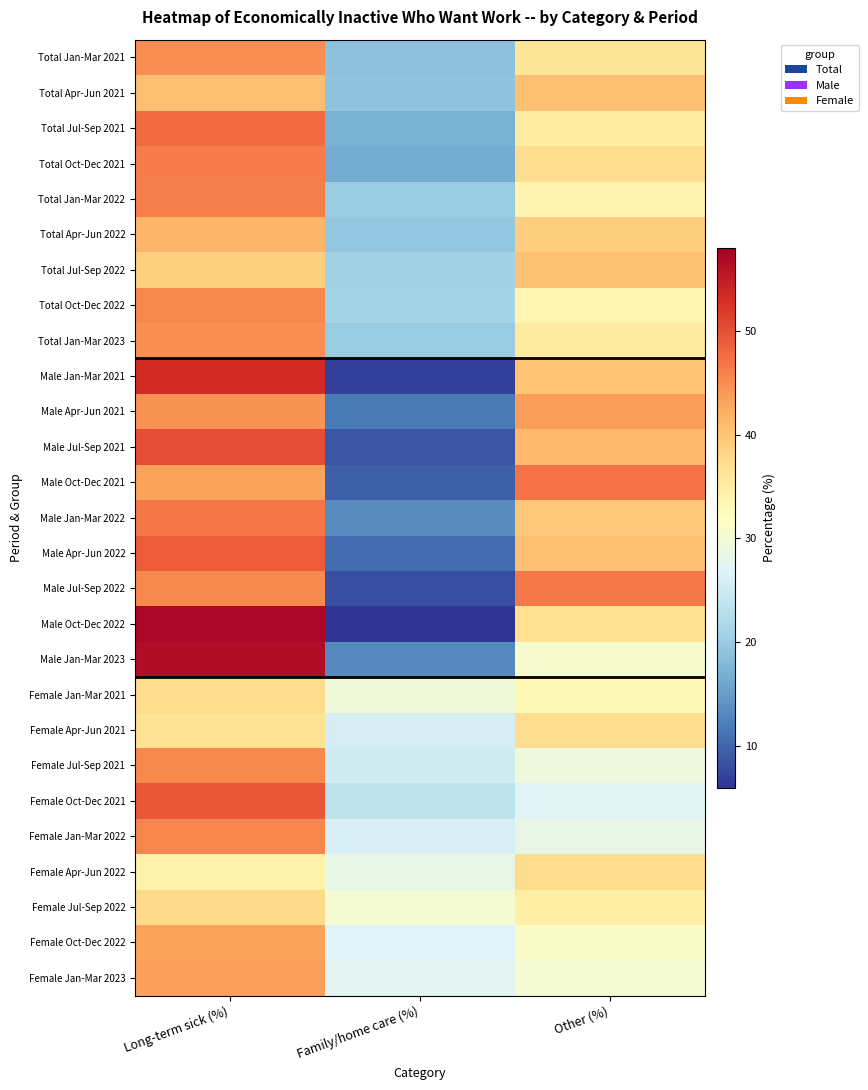

Between Family/home care (%) and Other (%), which series saw the biggest shift?

Male Jul-Sep 2022